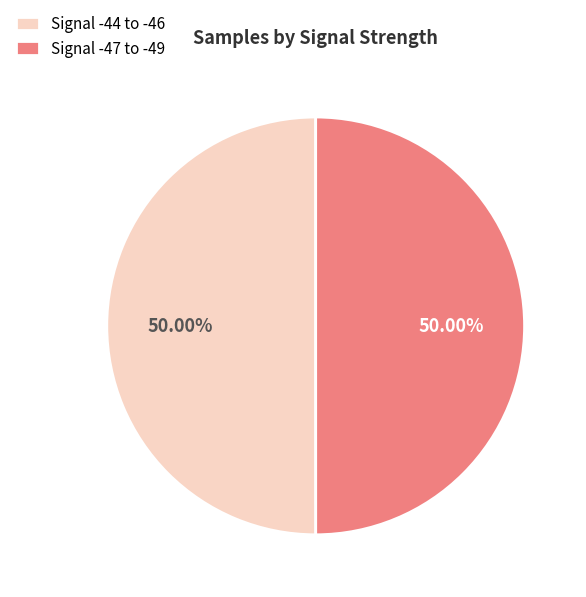

Combined, do Signal -44 to -46 and Signal -47 to -49 account for over 50%?

Yes